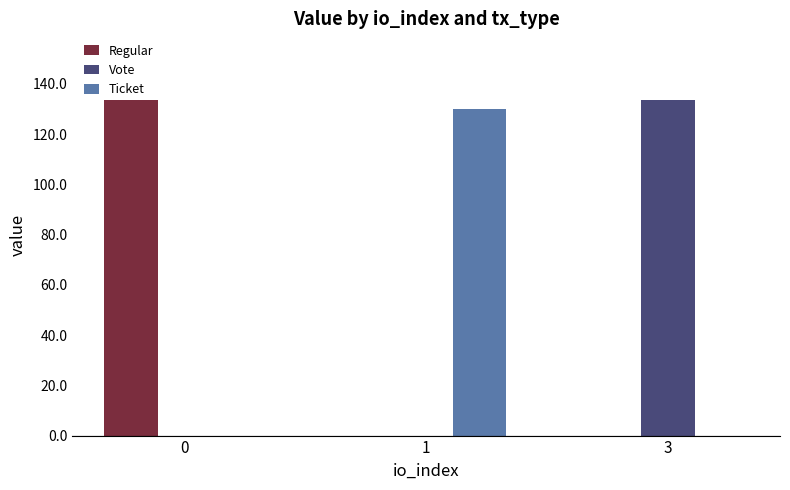

What is the maximum value for Regular?

133.5